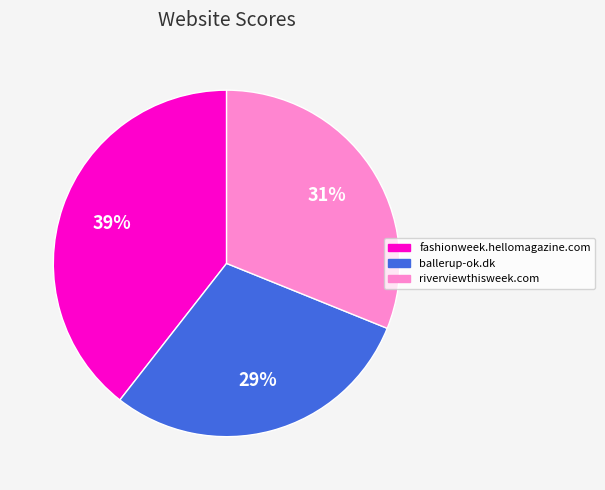

To the nearest percent, what portion does ballerup-ok.dk represent?

29%